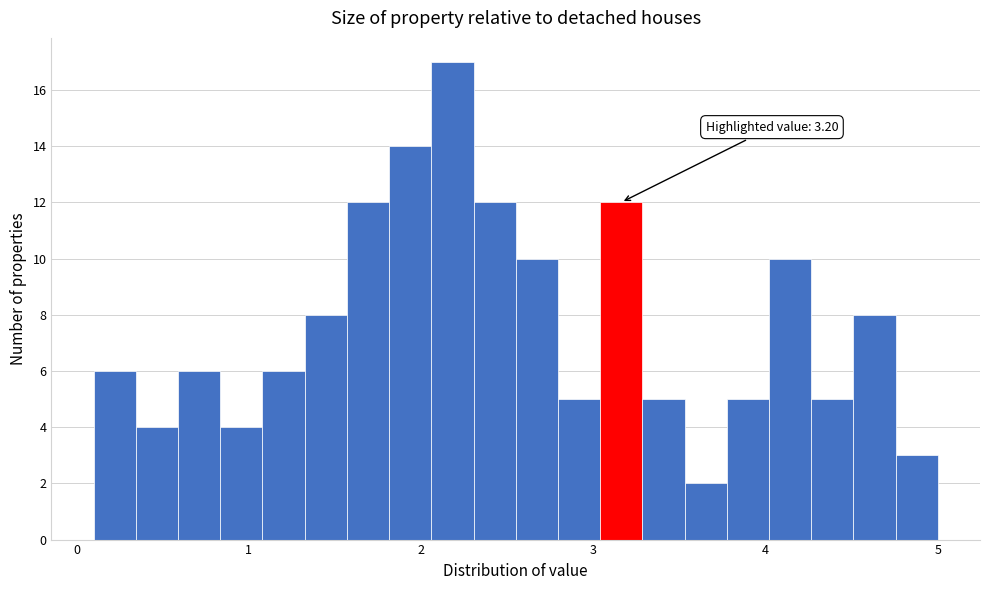

Read against the x-axis, roughly where is the centre of the tallest bar?

2.2